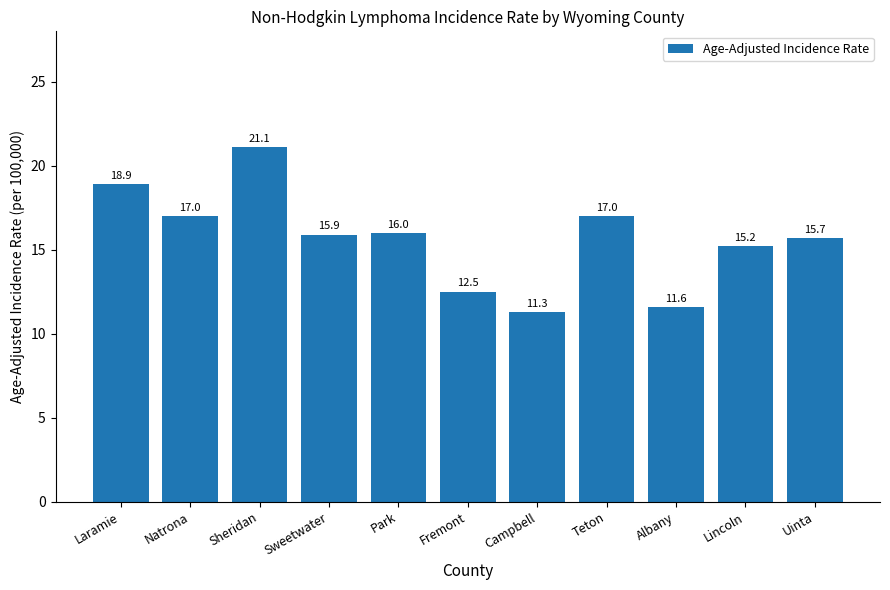

What is the smallest value displayed?

11.3